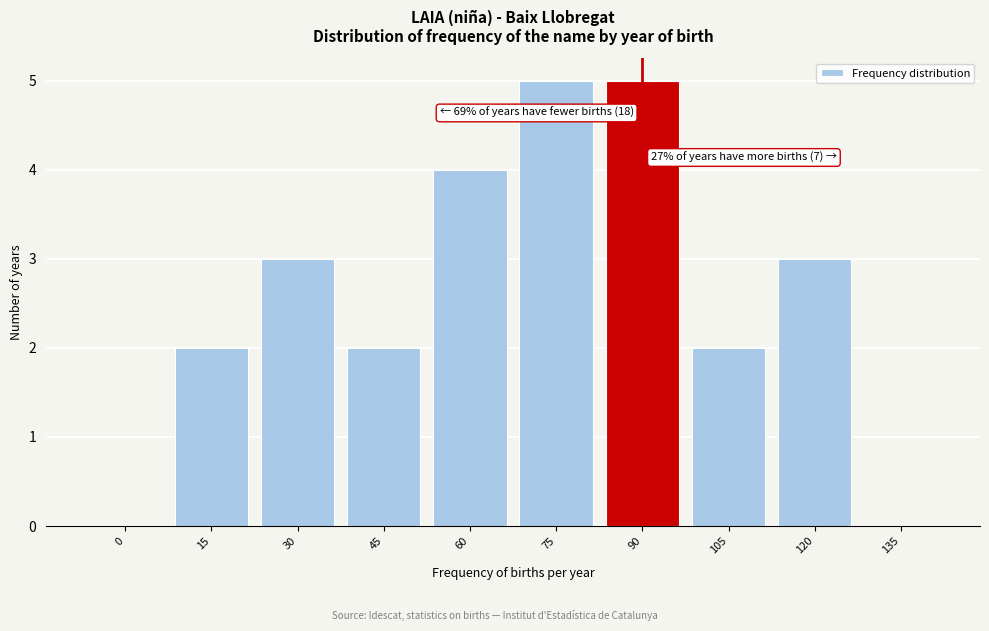

Reading right to left, list all the values displayed in this chart.

135=0	120=3	105=2	90=5	75=5	60=4	45=2	30=3	15=2	0=0